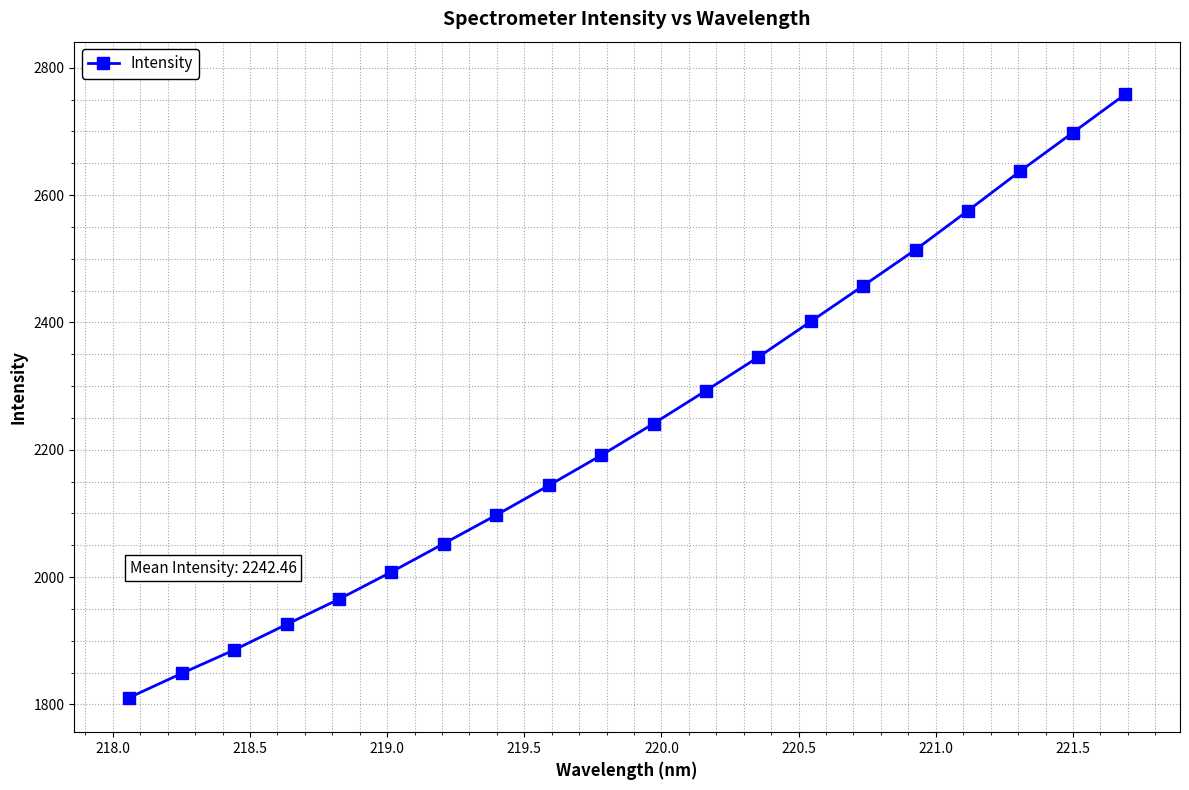

How many values are below 2240?

10